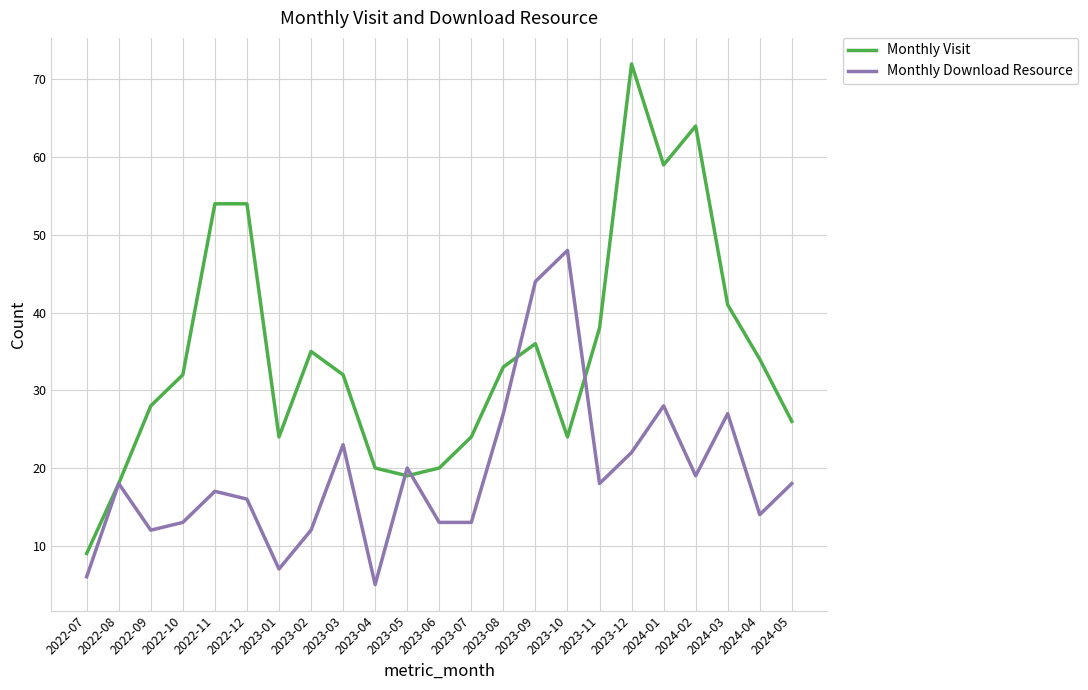

What is the approximate value of Monthly Visit at 2022-09?

28